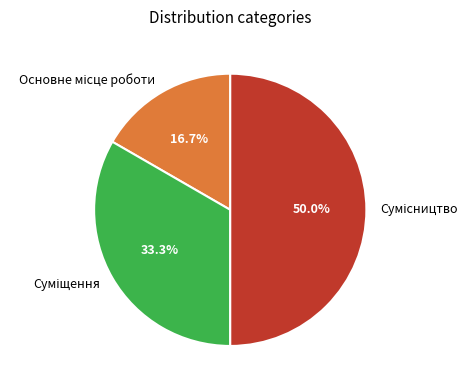

Which slice is the smallest?

Основне місце роботи